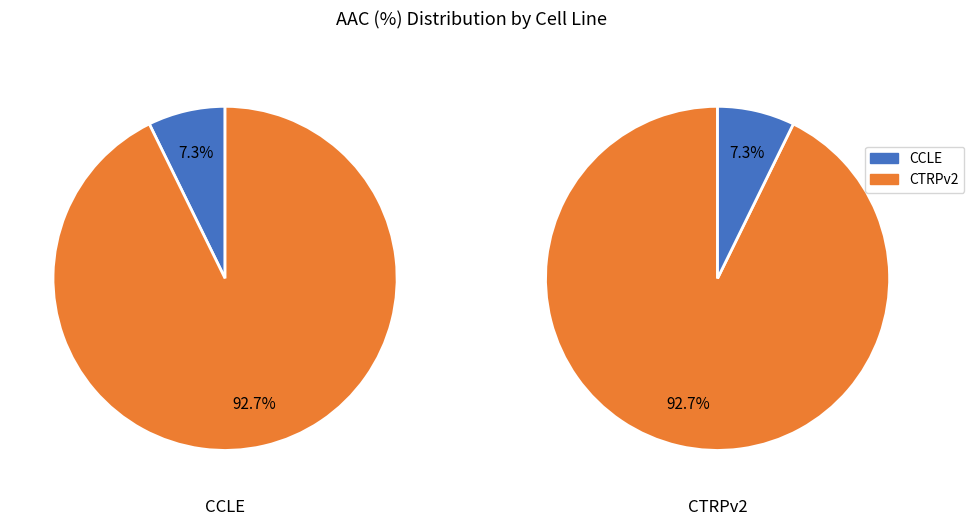

To the nearest percent, what is the difference between the largest and smallest slice percentages?

85%